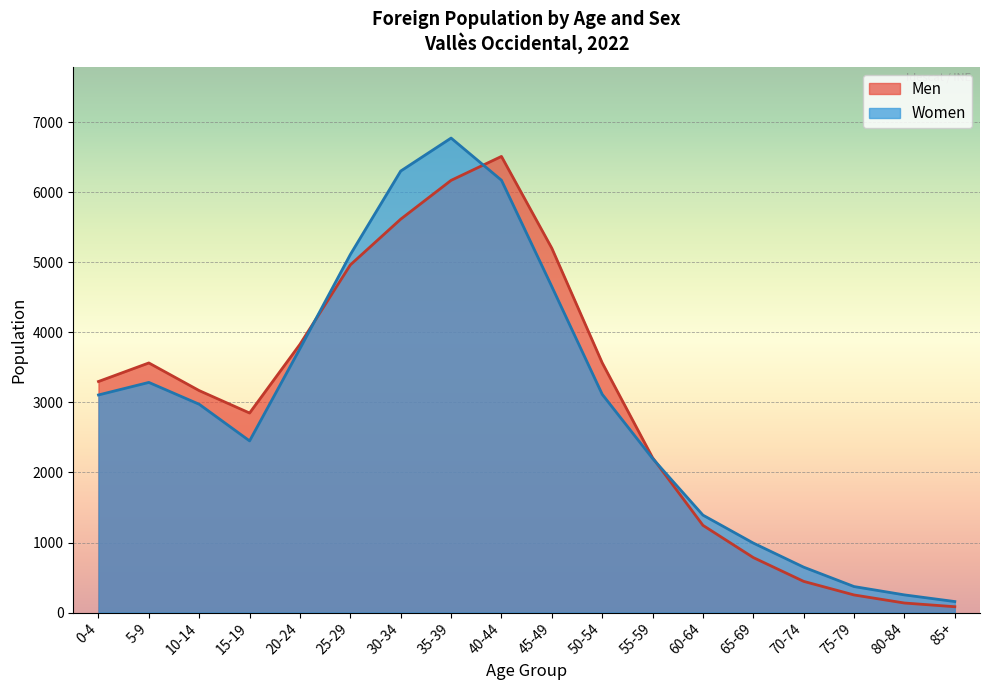

Which has a higher value, 80-84 or 45-49?

45-49